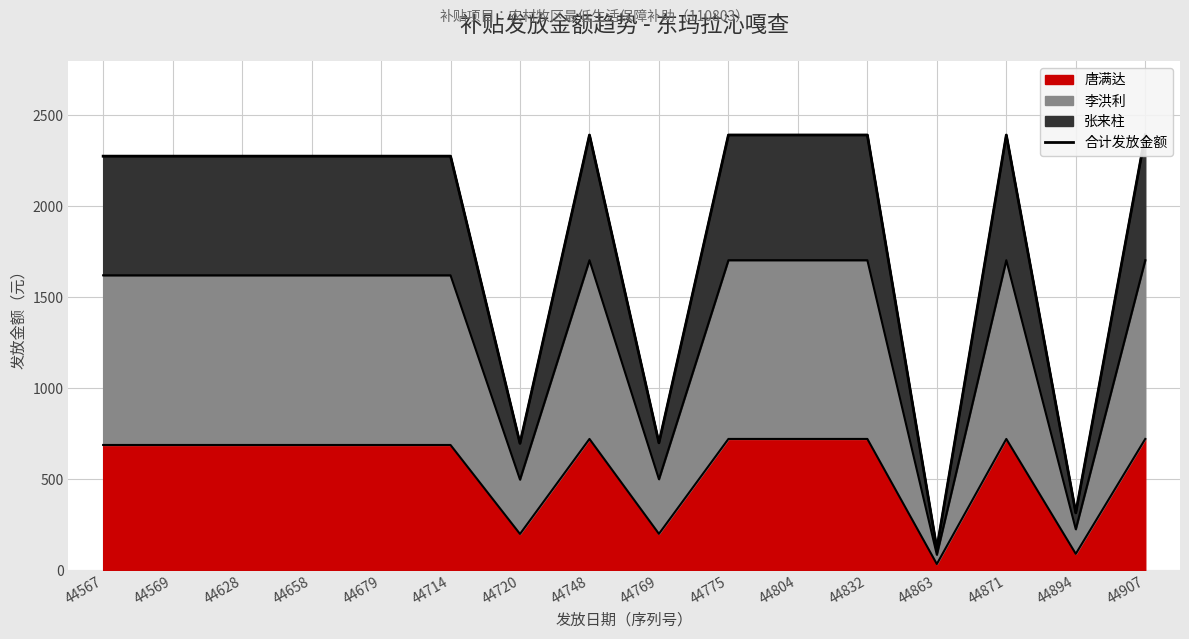

Where is the first local minimum?

44720